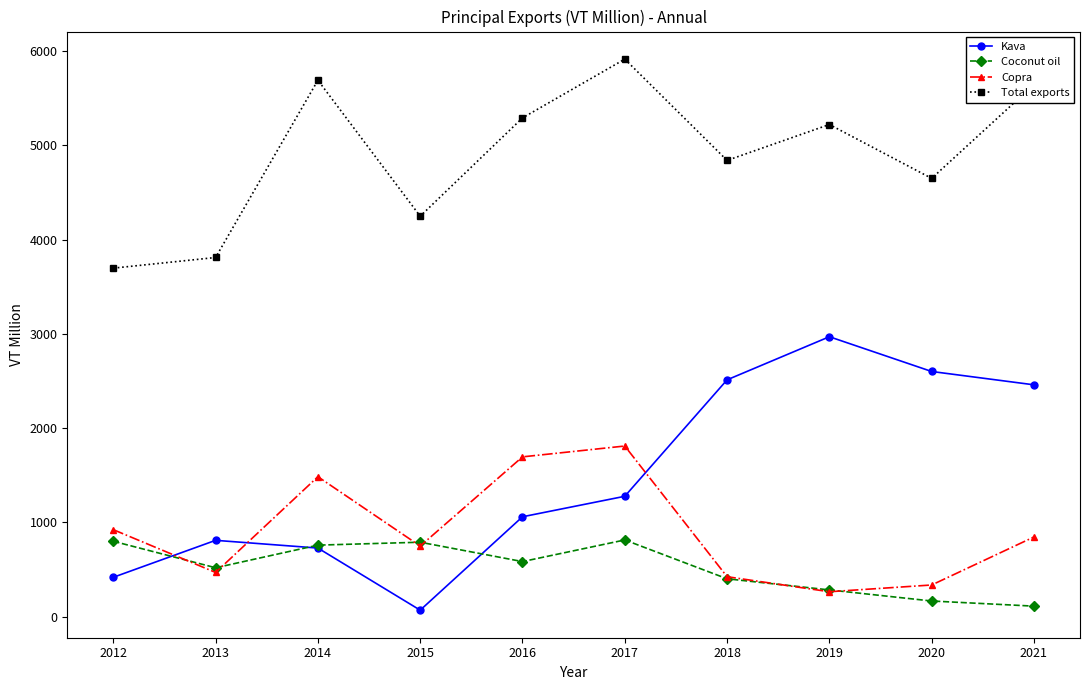

True or false: Kava has more than 0 interior local peaks.

True